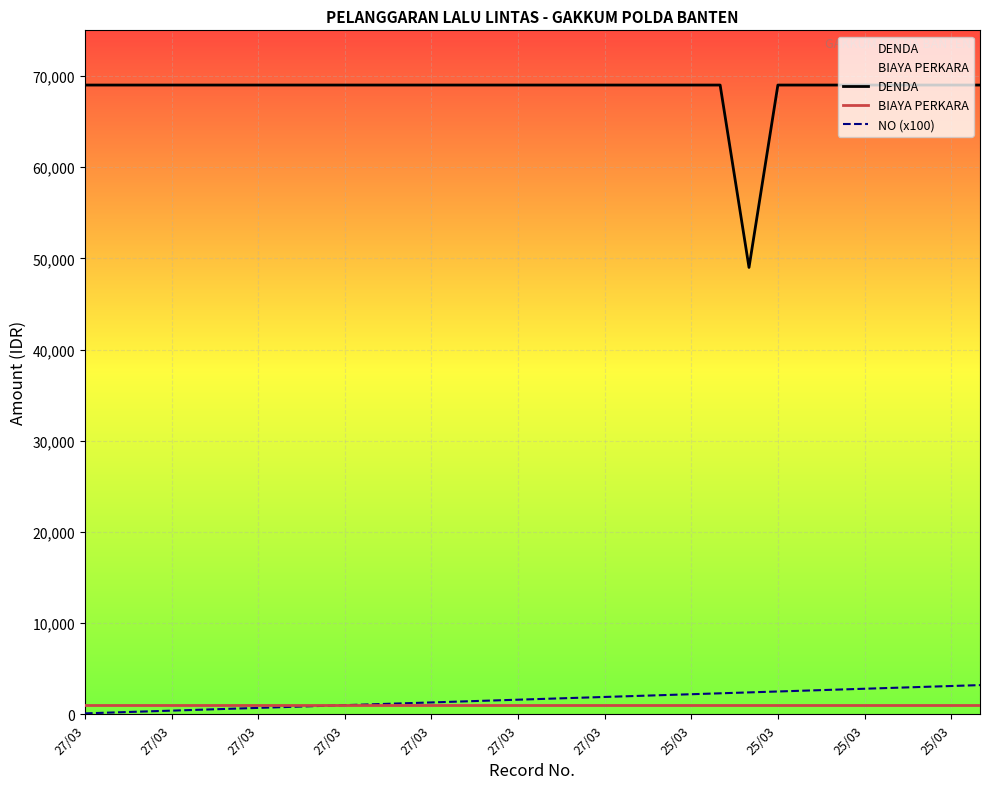

How many lines are shown in the chart?

3